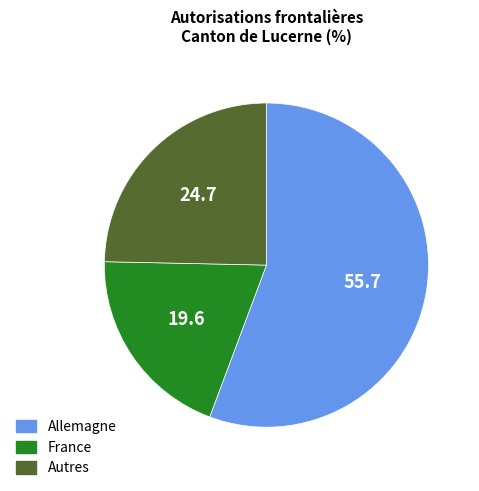

Is it true that Allemagne is 44% of the pie?

False